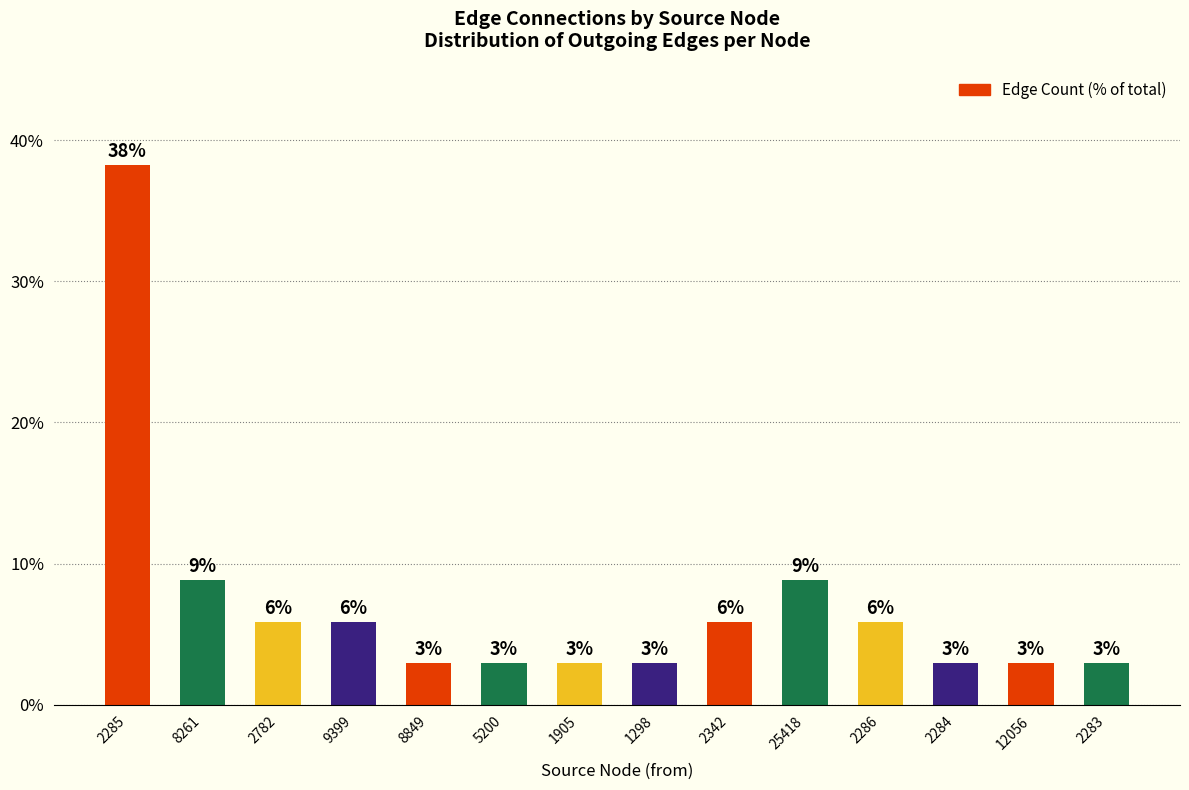

Read the value at 25418.

8.8